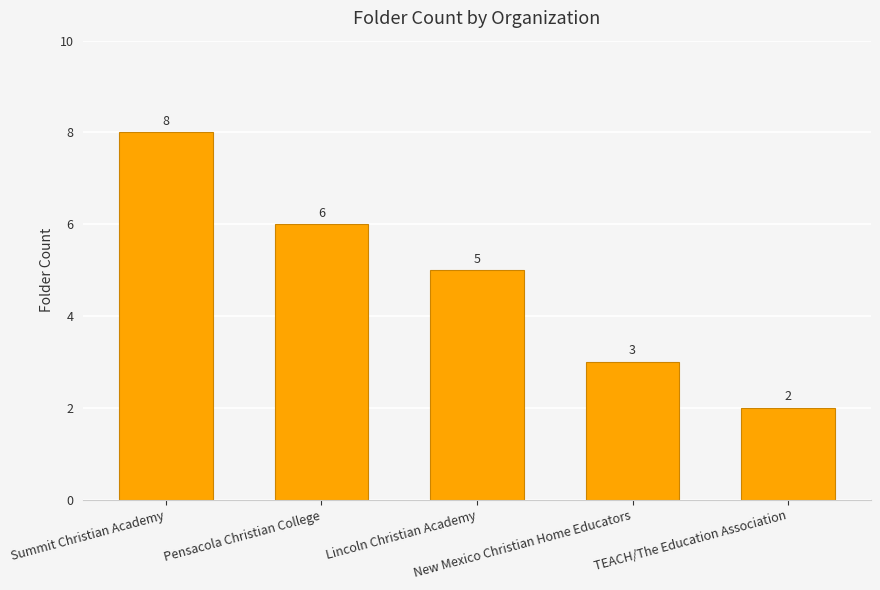

Which has a higher value, Summit Christian Academy or Lincoln Christian Academy?

Summit Christian Academy